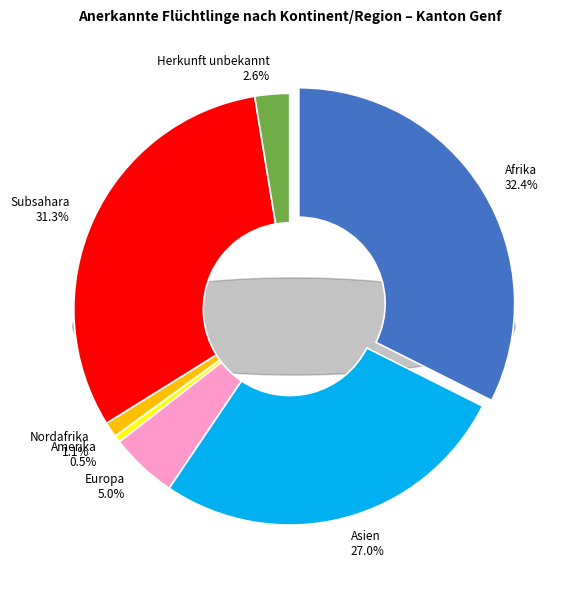

What is the ratio of the value at Europa to the value at Afrika?

0.2